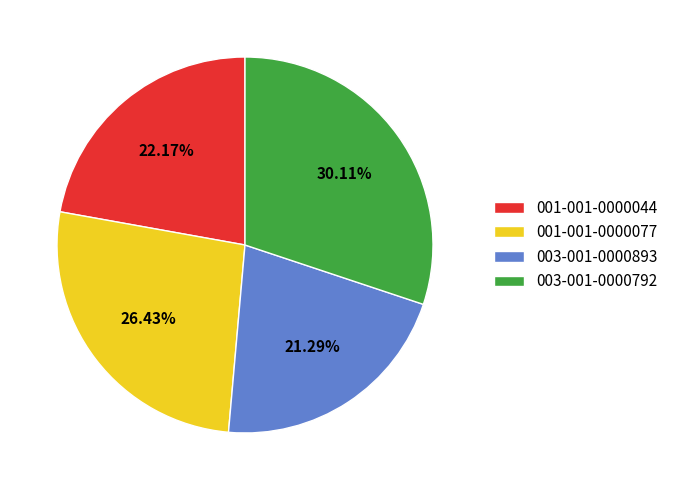

To the nearest percent, what percentage of the pie is 001-001-0000077?

26%